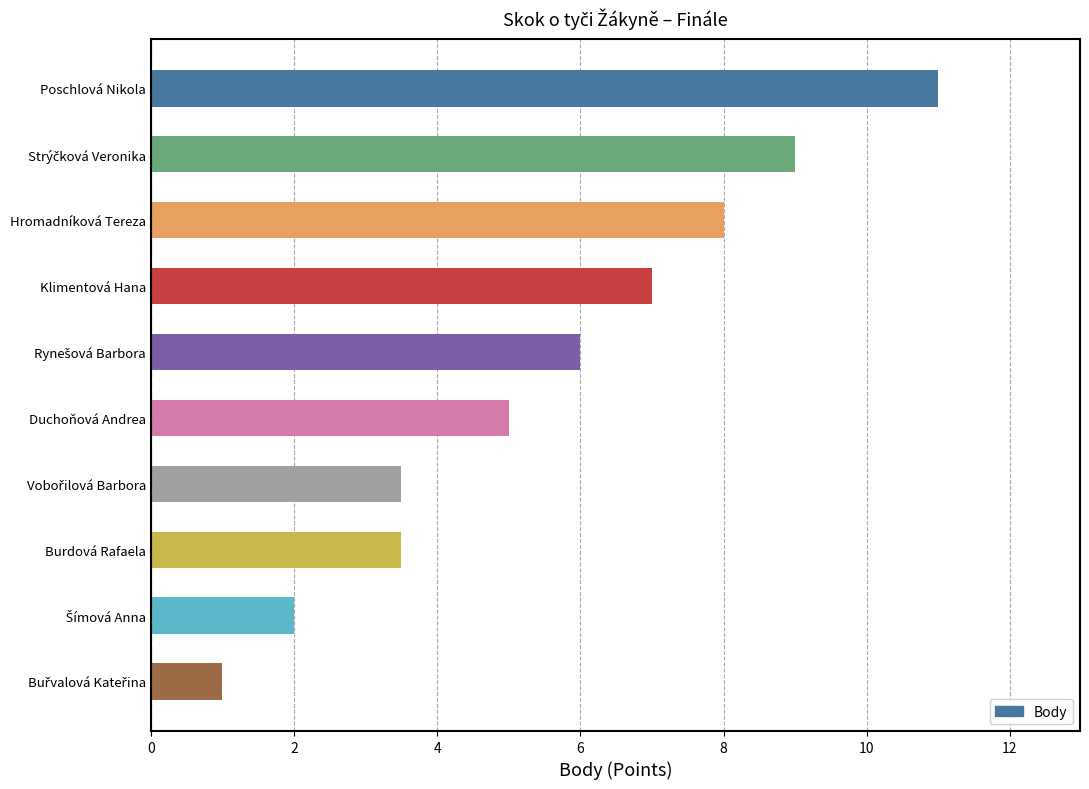

What is the difference between the second highest and minimum values?

8.0